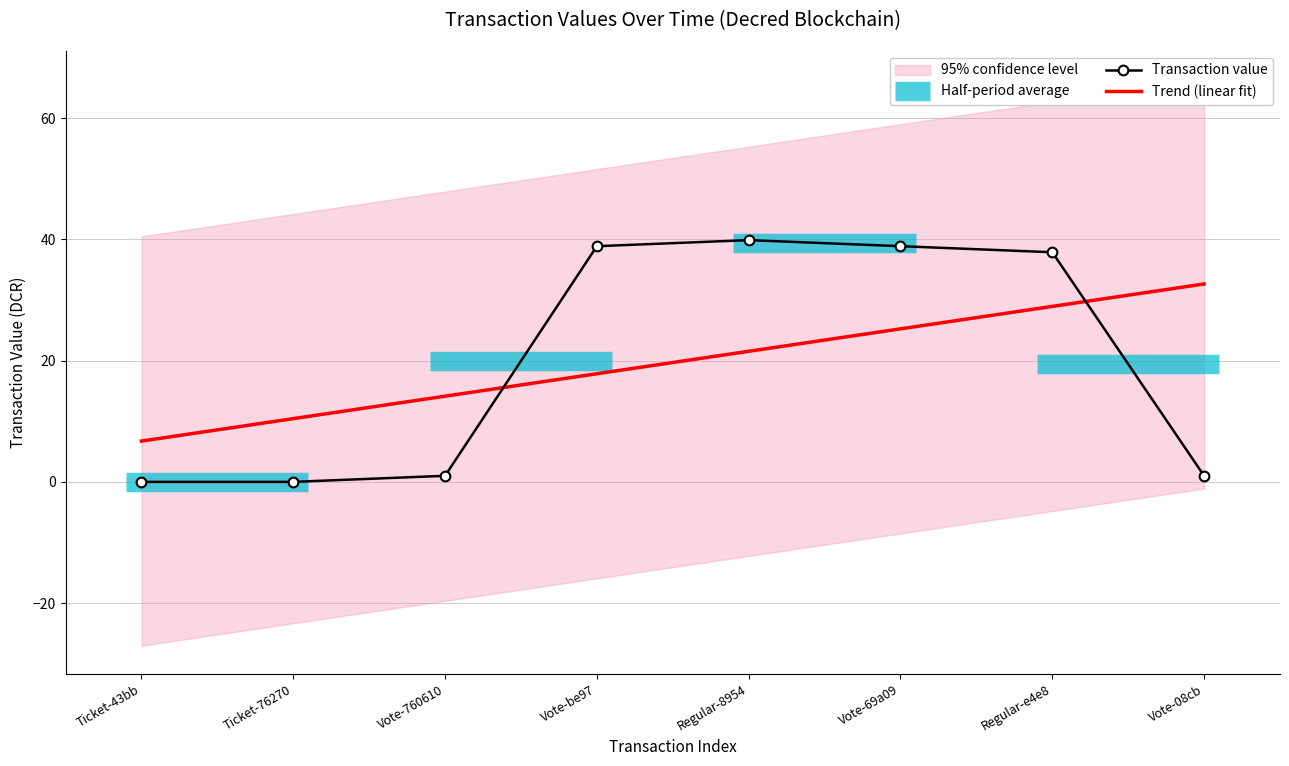

The Transaction value series shows 39.9 at Regular-8954. True or false?

True